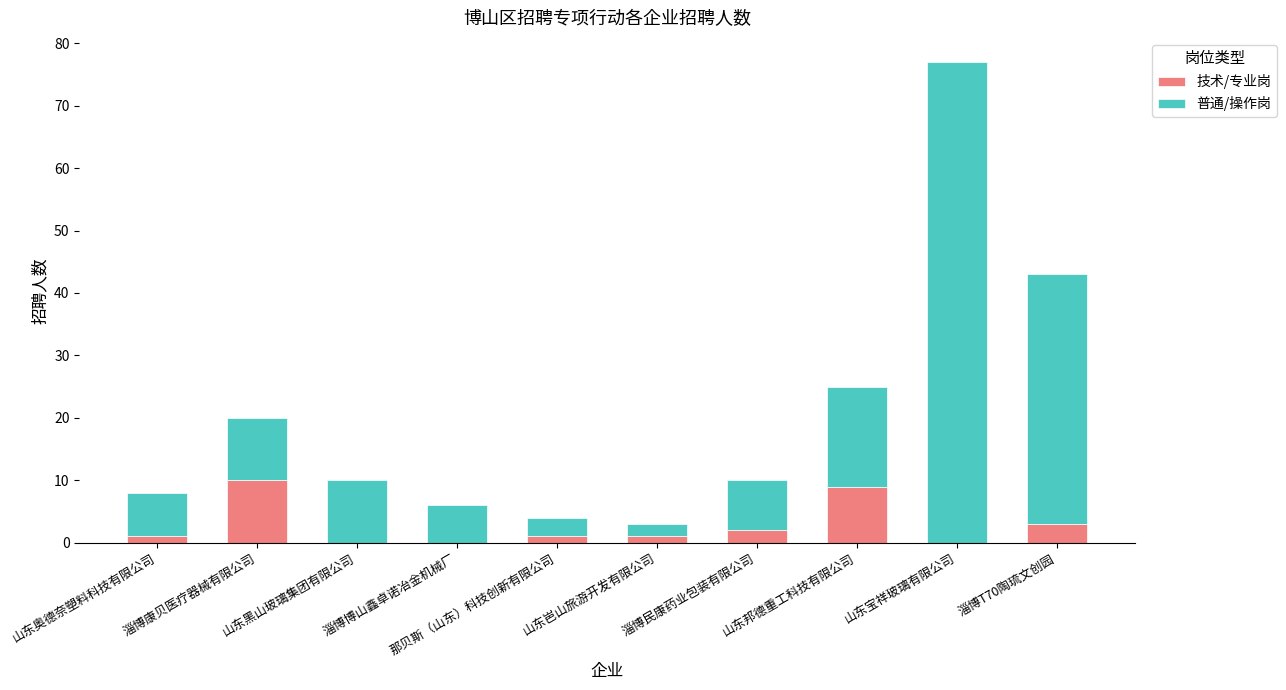

Does the chart contain stacked bars?

Yes